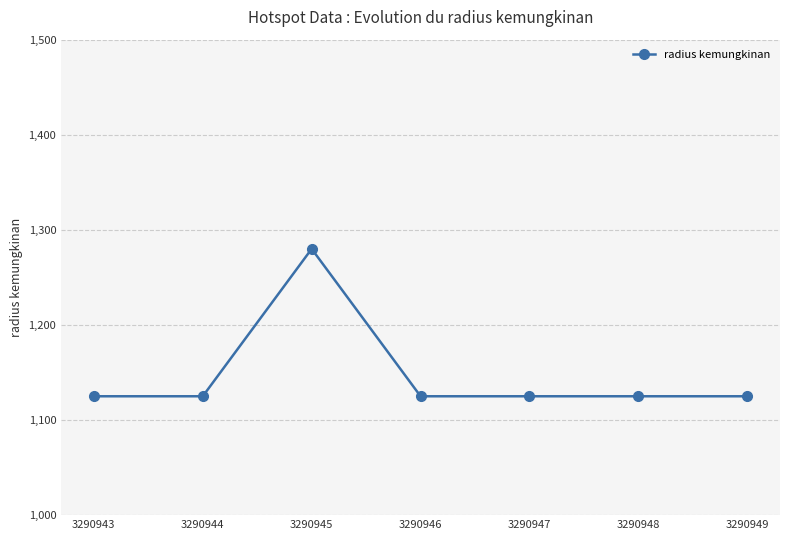

What is the smallest value displayed?

1125